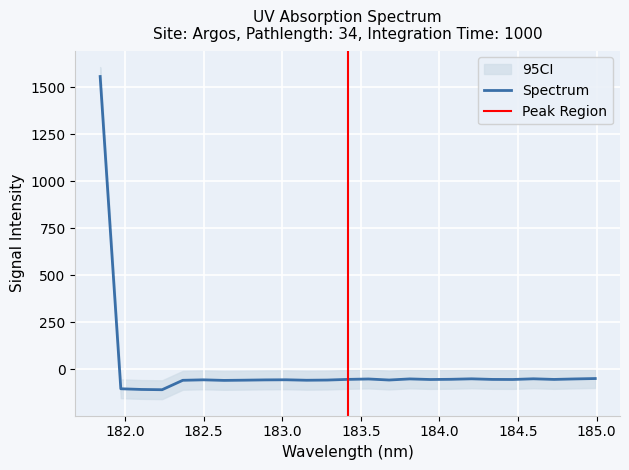

What is the change in value from 182.2359681898 to 183.5488263418?

+57.0